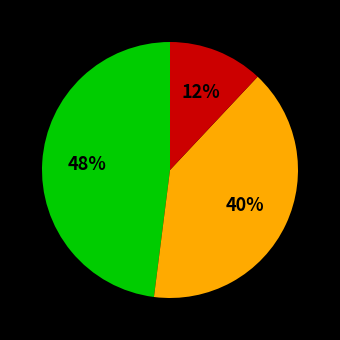

Is there a majority slice in this chart?

No